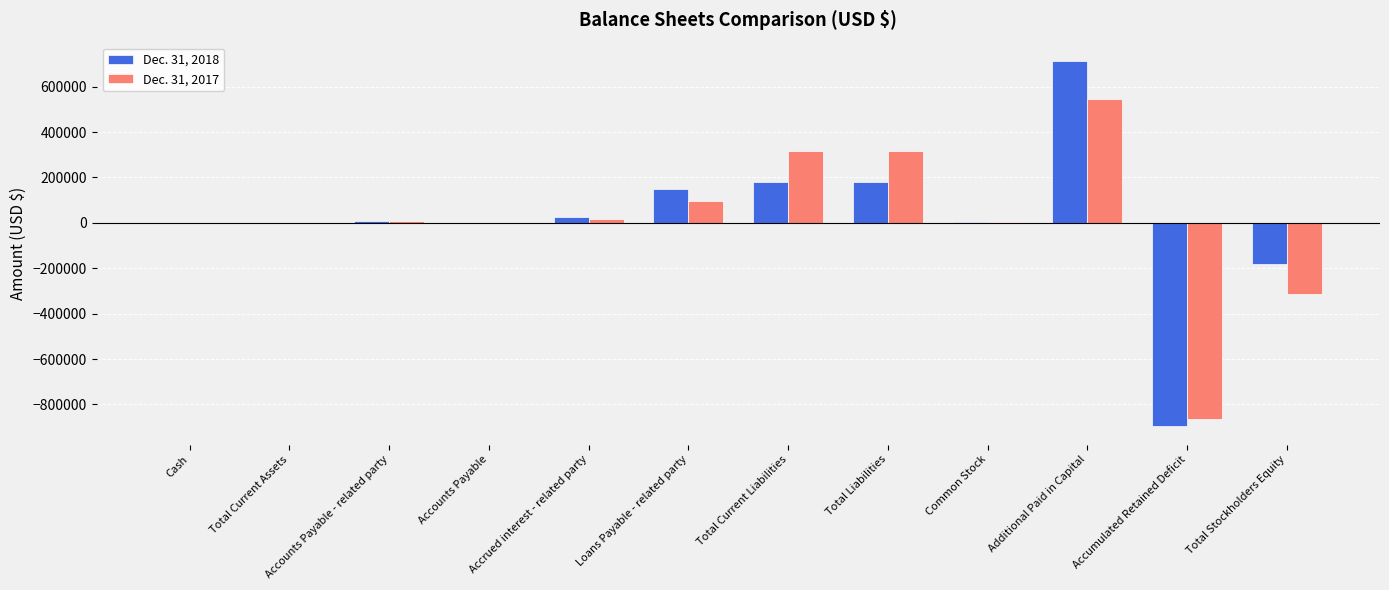

Count the number of categories in the chart.

12